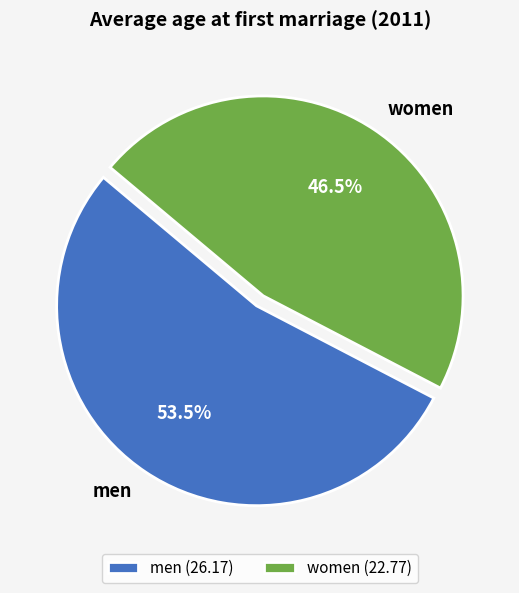

Does men account for over 50% of the chart?

Yes